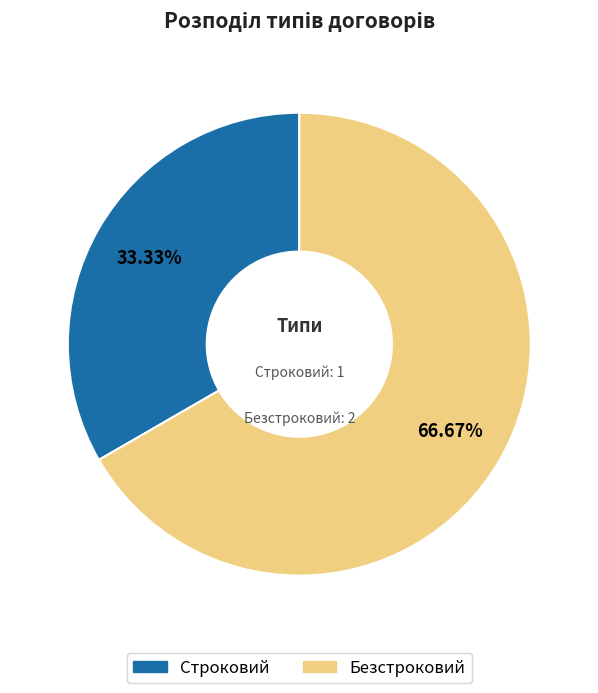

To the nearest percent, what portion does Строковий represent?

33%